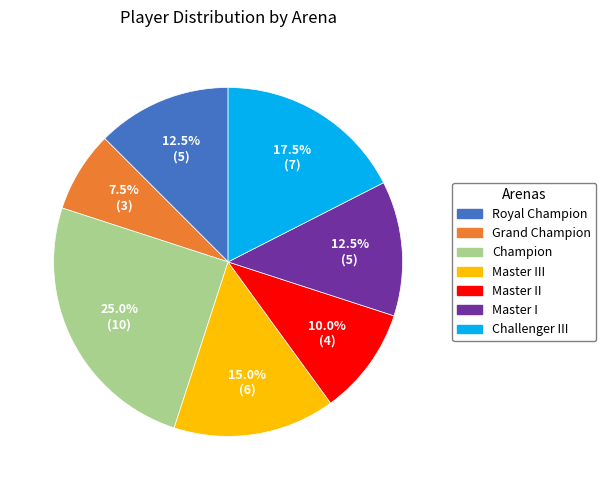

Is there any slice that represents more than half of the pie?

No